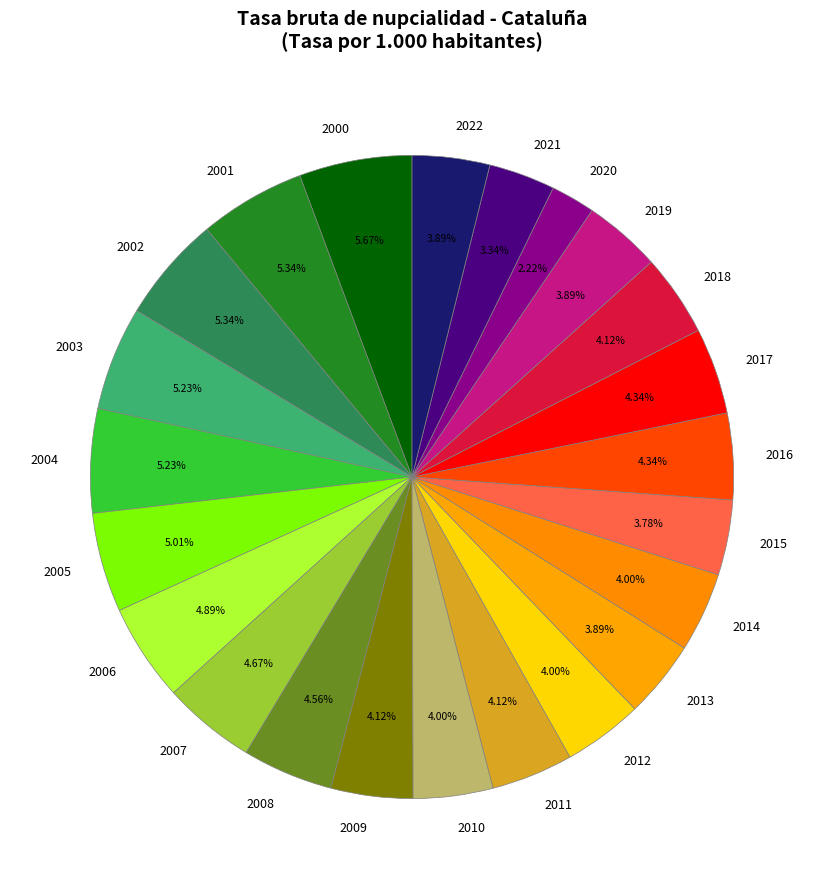

Count the number of slices in the pie.

23